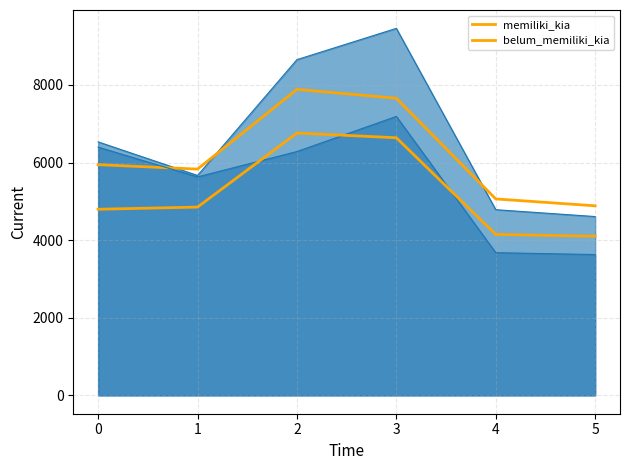

What is the sum of all belum_memiliki_kia values?

31301